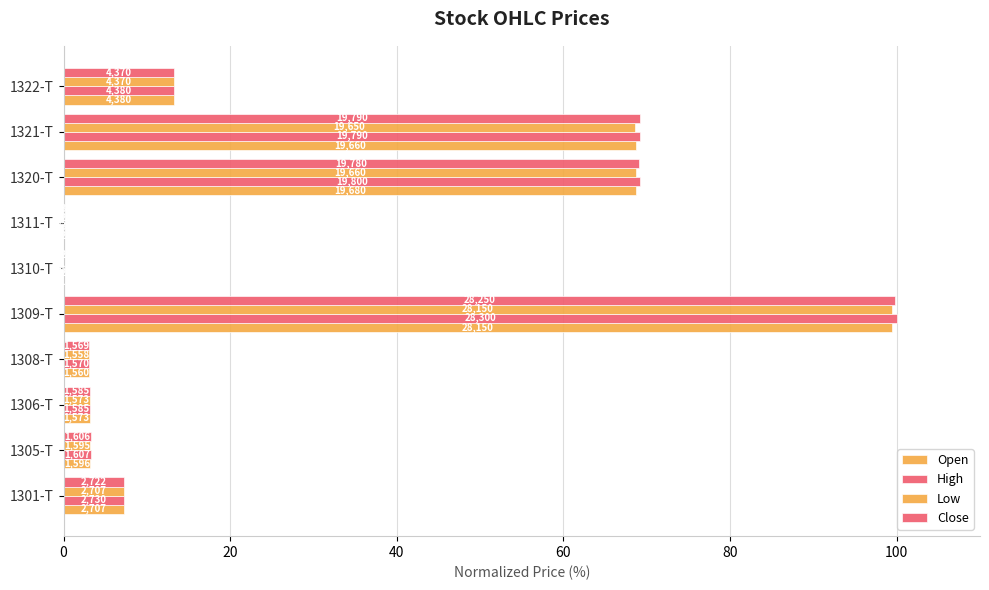

Are the bars grouped side by side (vs. stacked)?

Yes